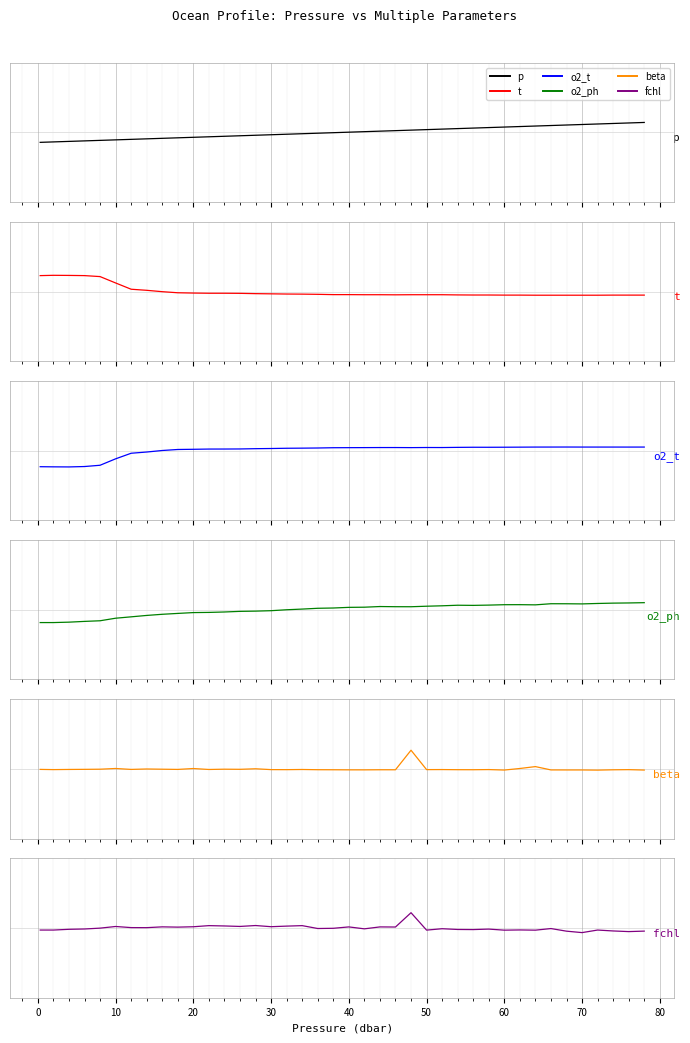

How many values in the o2_t series are below 0?

8